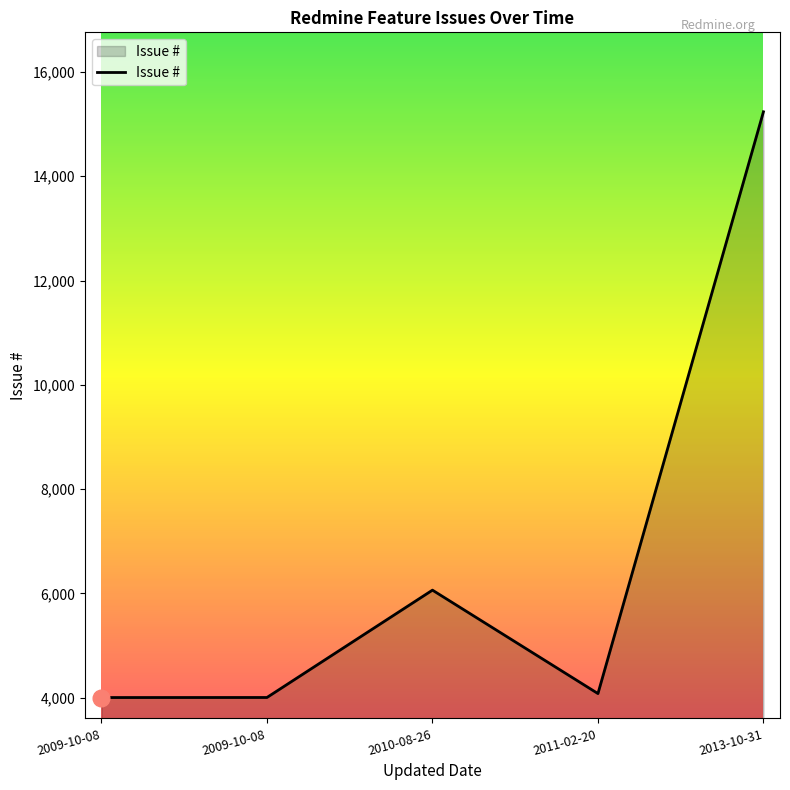

How many lines are shown in the chart?

1